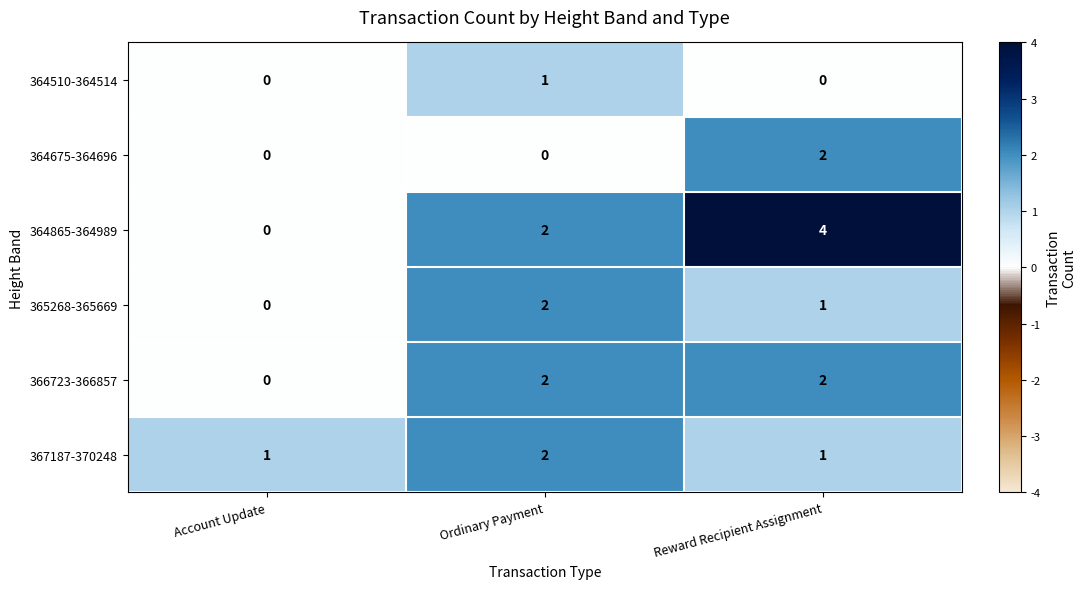

Which series has the largest total across all categories?

364865-364989